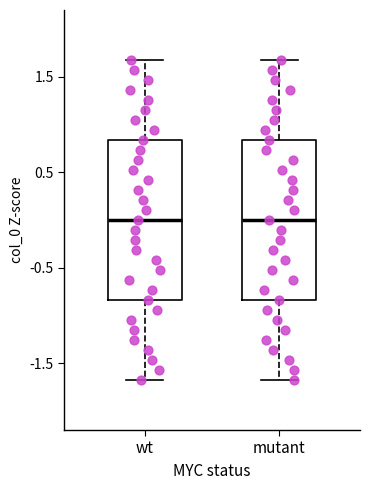

Reading left to right, read every box against the y-axis: the position of its median line, the range the box covers, and the ends of its whiskers. The values are not printed on the chart, so give them approximately, as read against the axis.

wt: median 0.0, box -0.8 to 0.8, whiskers -1.7 to 1.7
mutant: median 0.0, box -0.8 to 0.8, whiskers -1.7 to 1.7